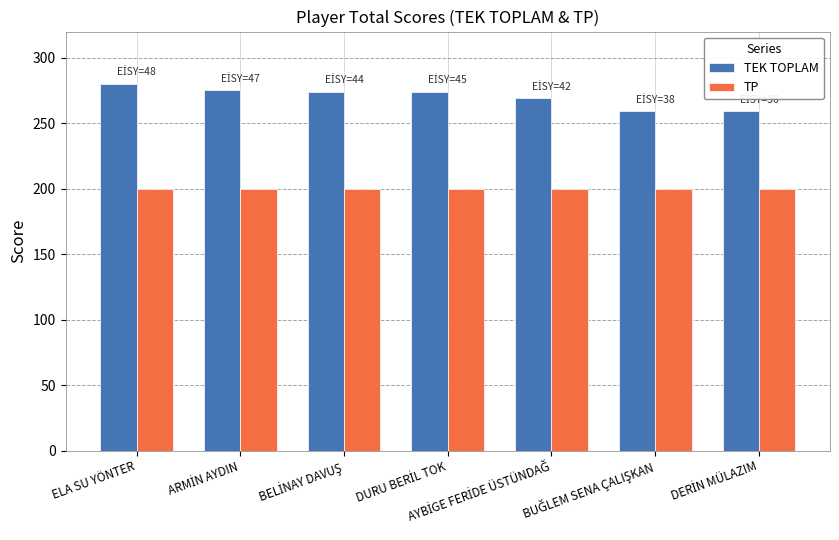

What is the greatest value displayed?

280